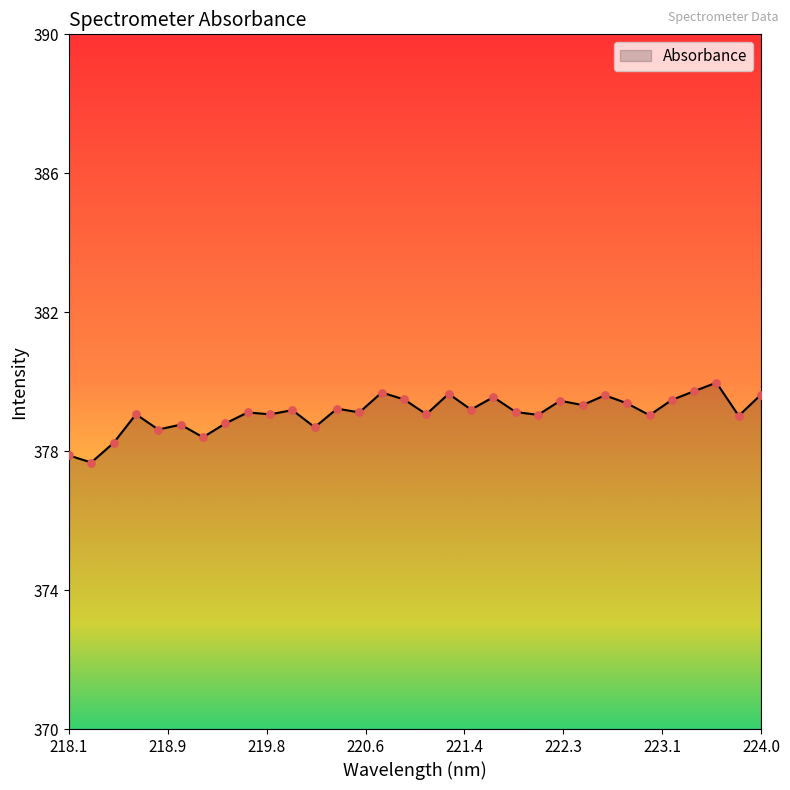

What is the maximum value shown in the chart?

380.0